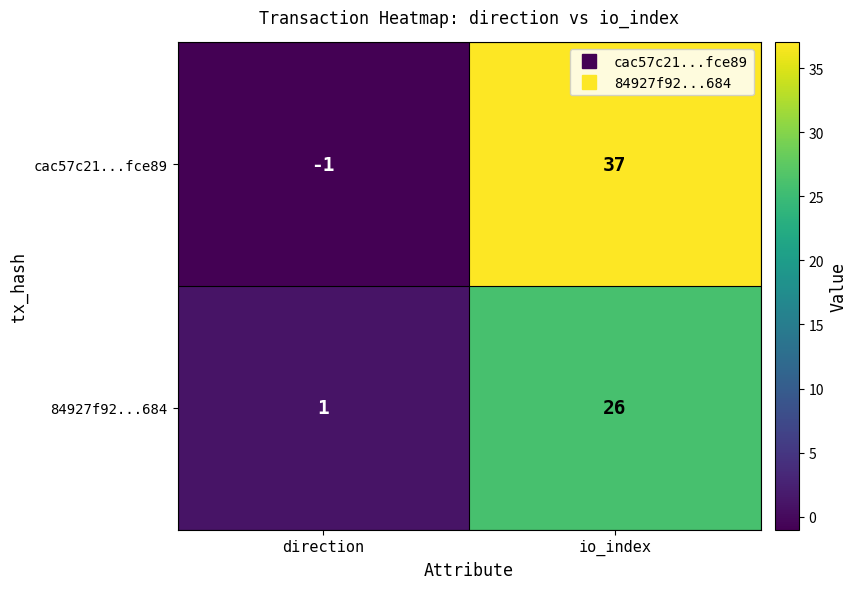

Which series has the widest spread of values?

cac57c21...fce89